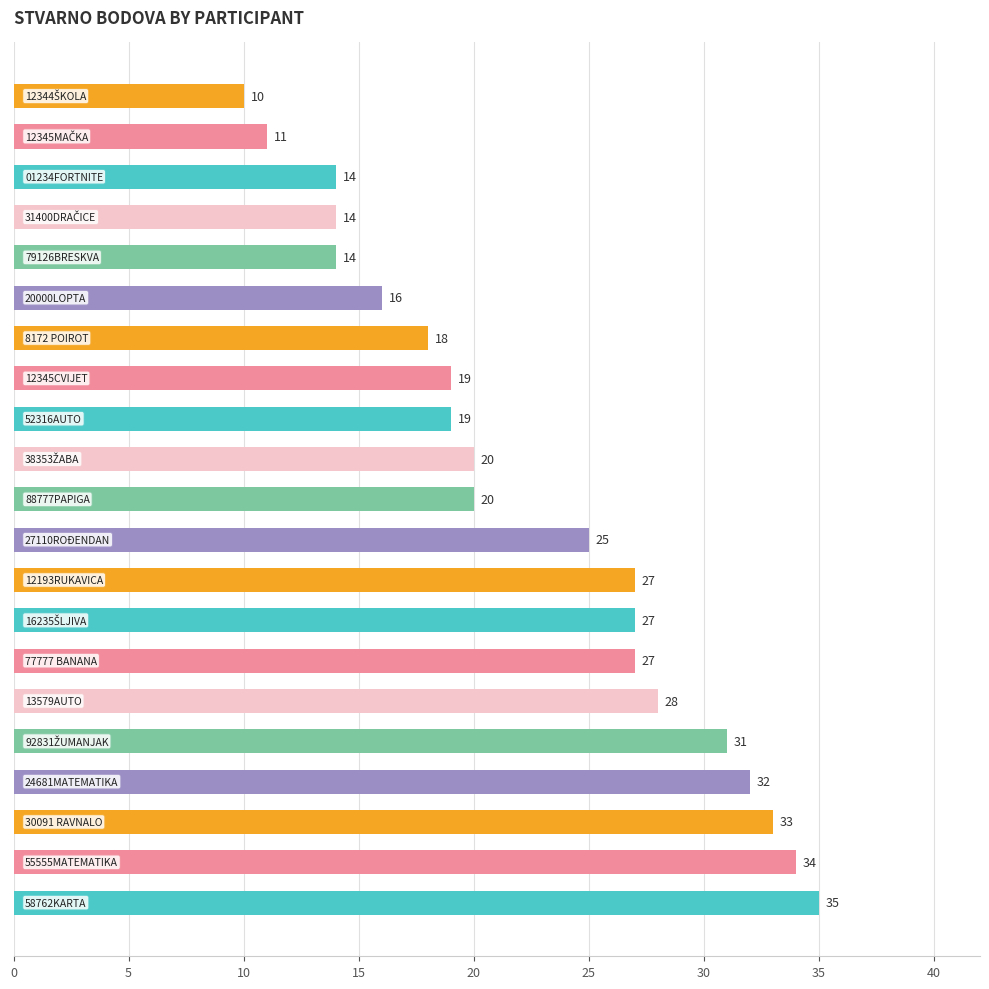

Does the chart contain stacked bars?

No